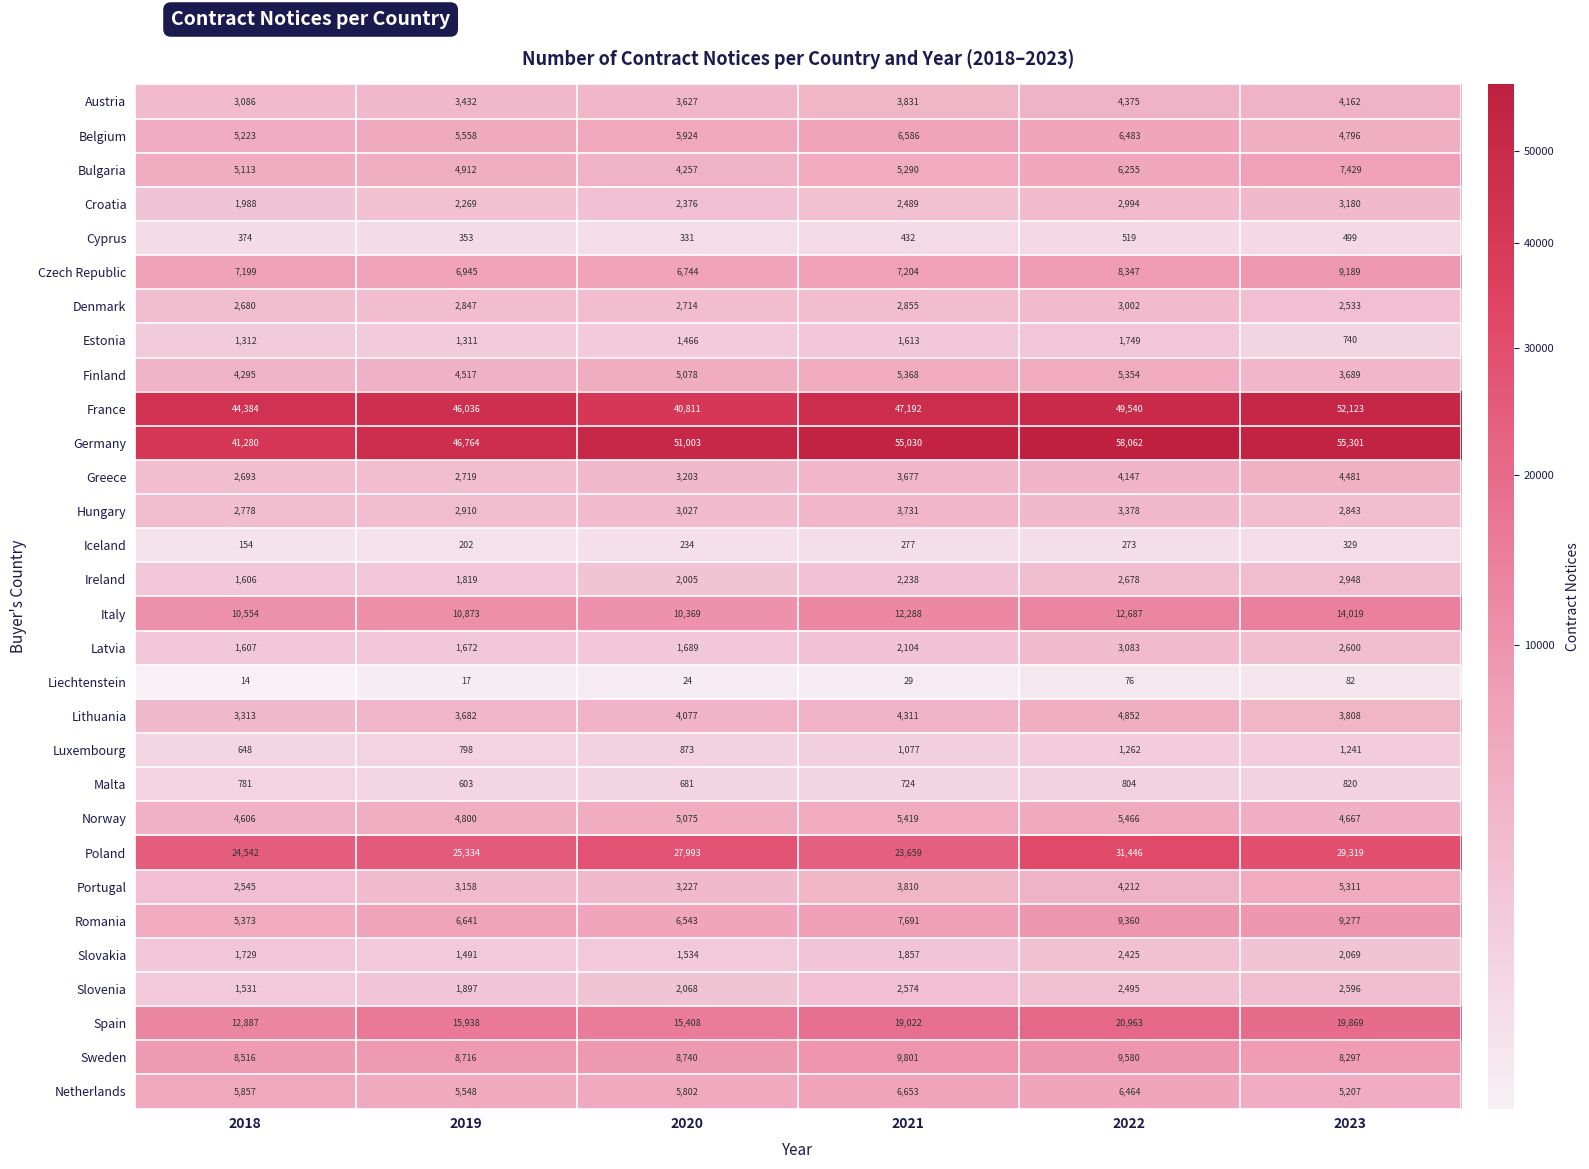

What is the average value of the Estonia series?

1365